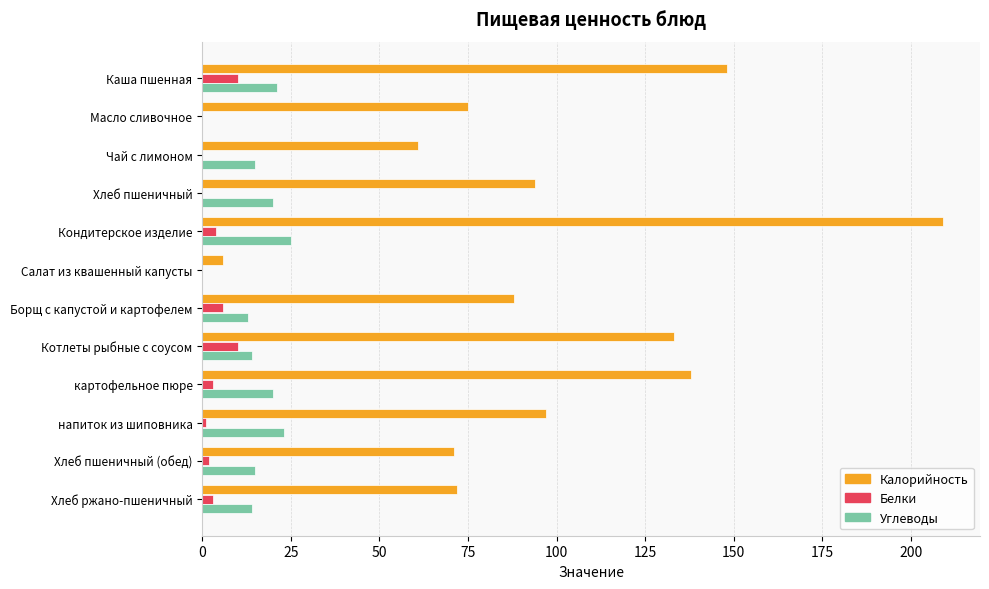

What is the maximum value shown in the chart?

209